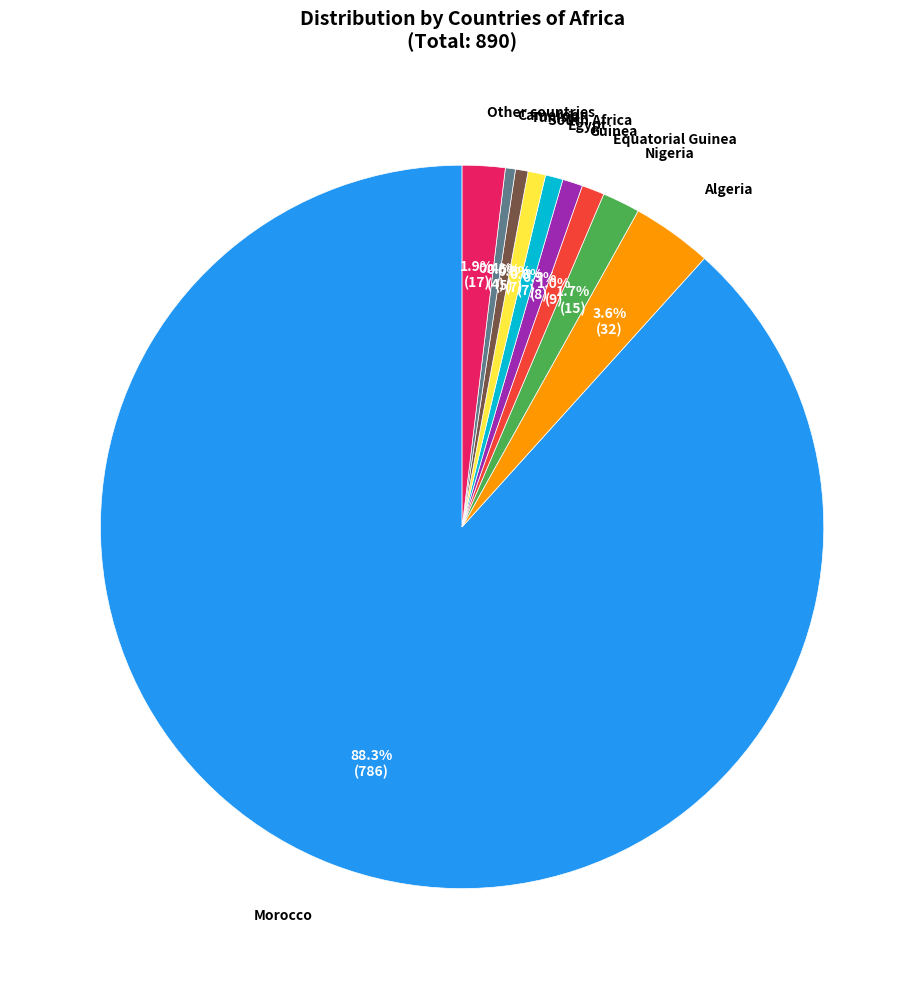

Is there any slice that represents more than half of the pie?

Yes